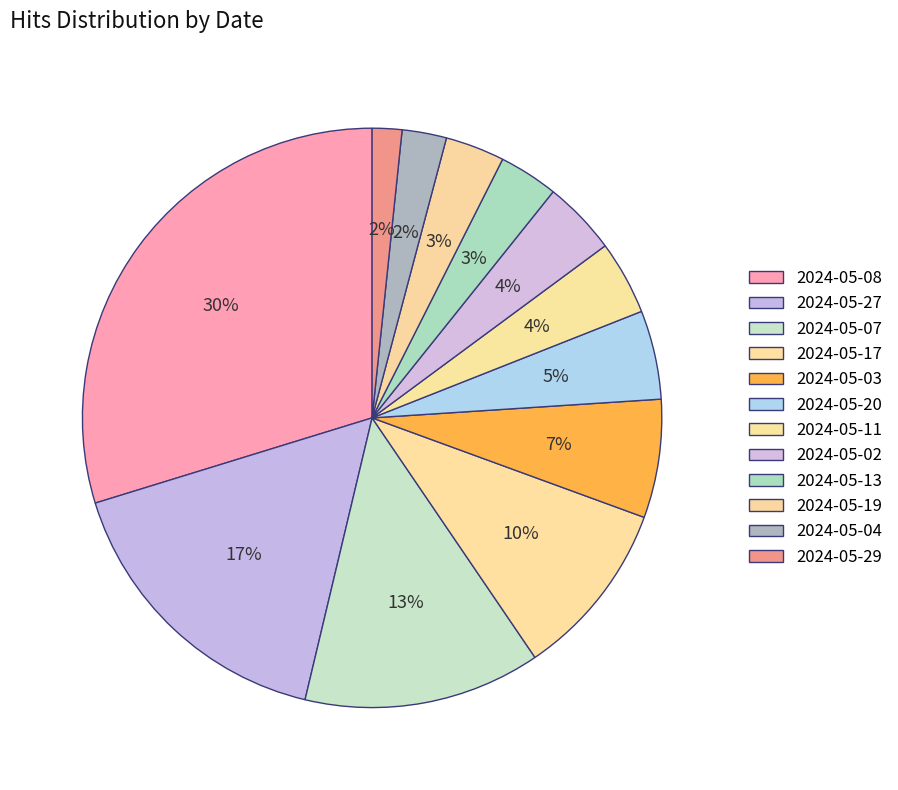

What is the ratio of the value at 2024-05-19 to the value at 2024-05-04?

1.3